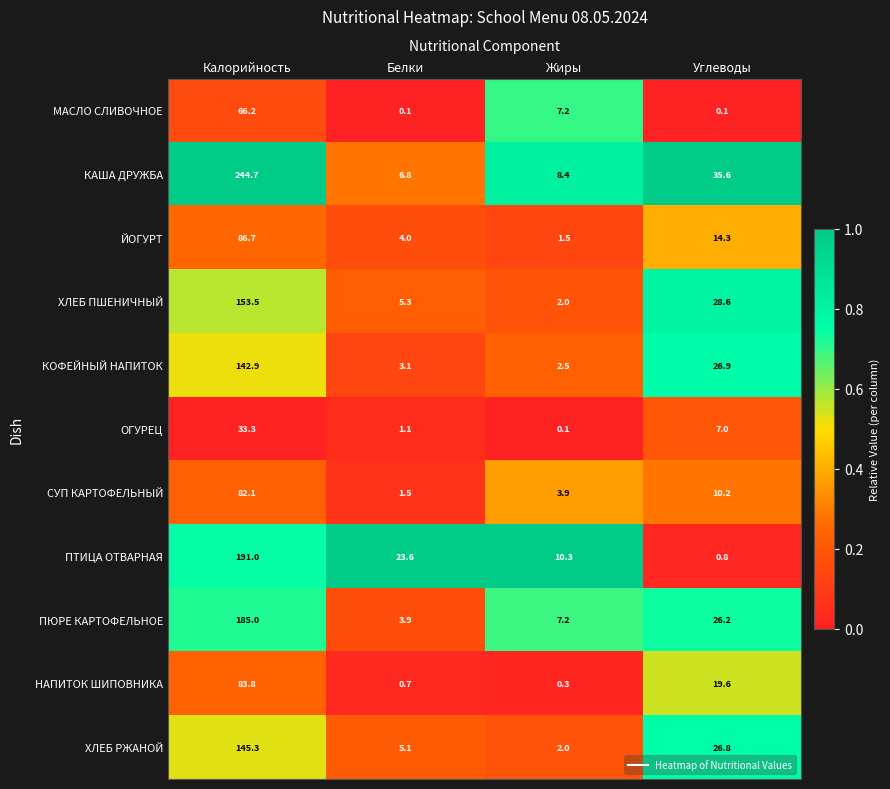

At how many categories does at least one series exceed 0?

4